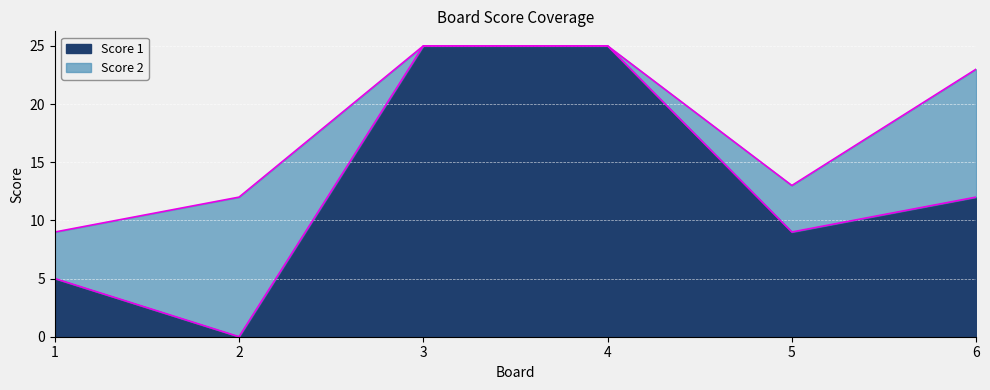

The value at 1 is 8. True or false?

False